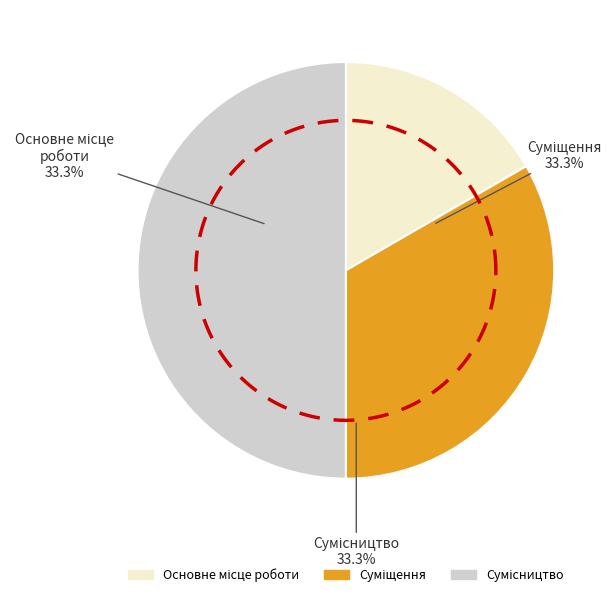

How many slices are in this pie chart?

3